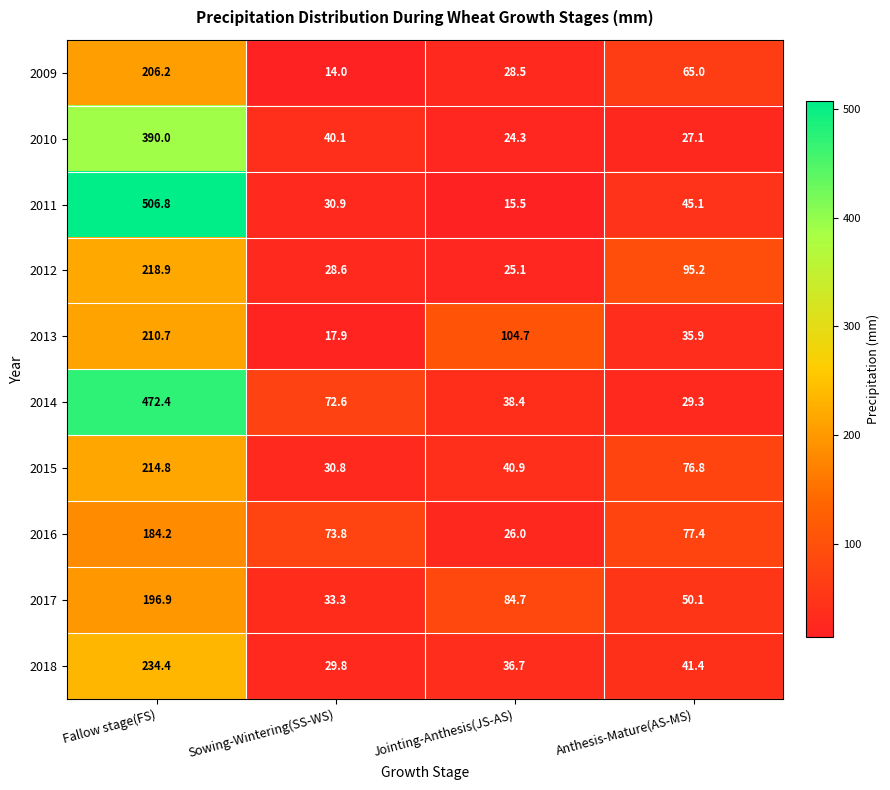

Read the 2013 value at Jointing-Anthesis(JS-AS).

104.7